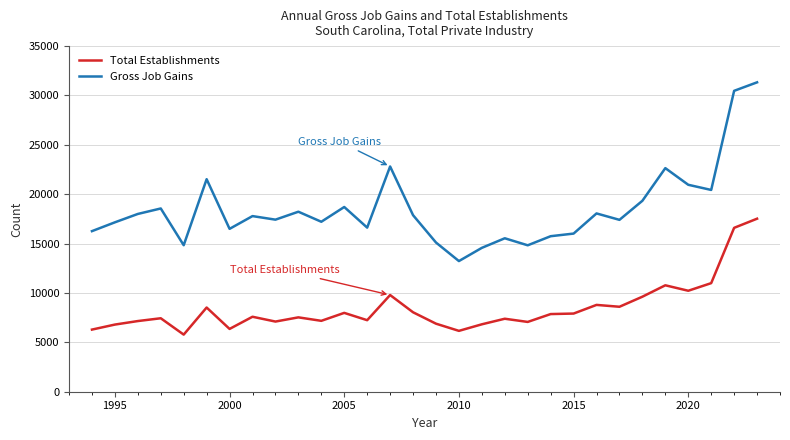

What is the smallest value displayed?

5784